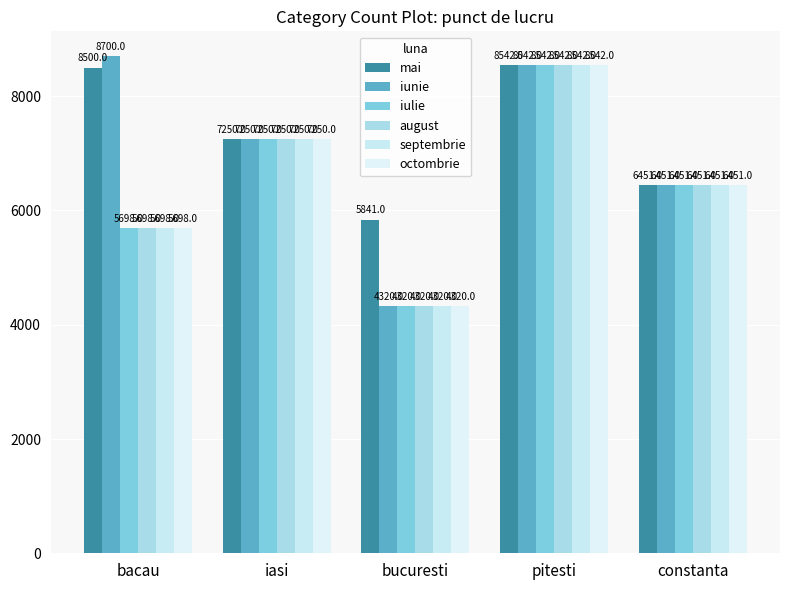

At how many categories does at least one series exceed 7204?

3